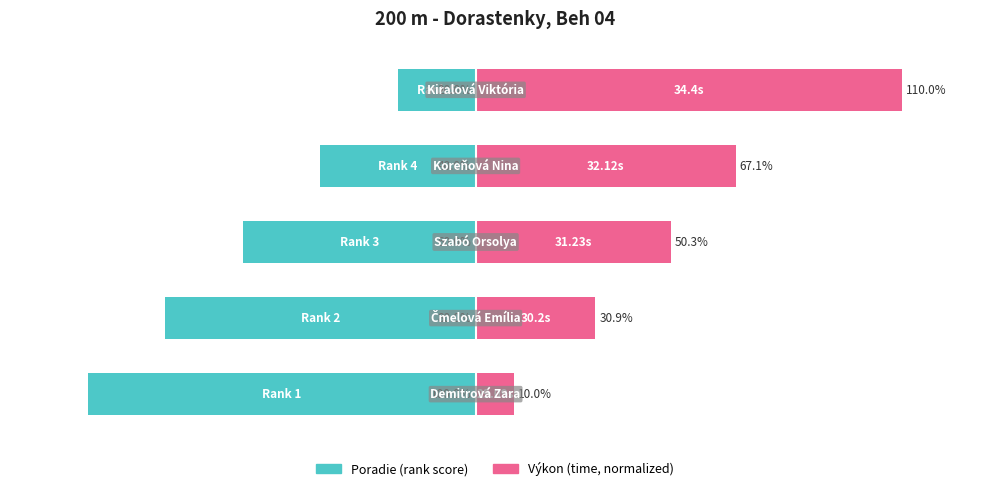

What is the difference between the highest and lowest values at 4?

130.0